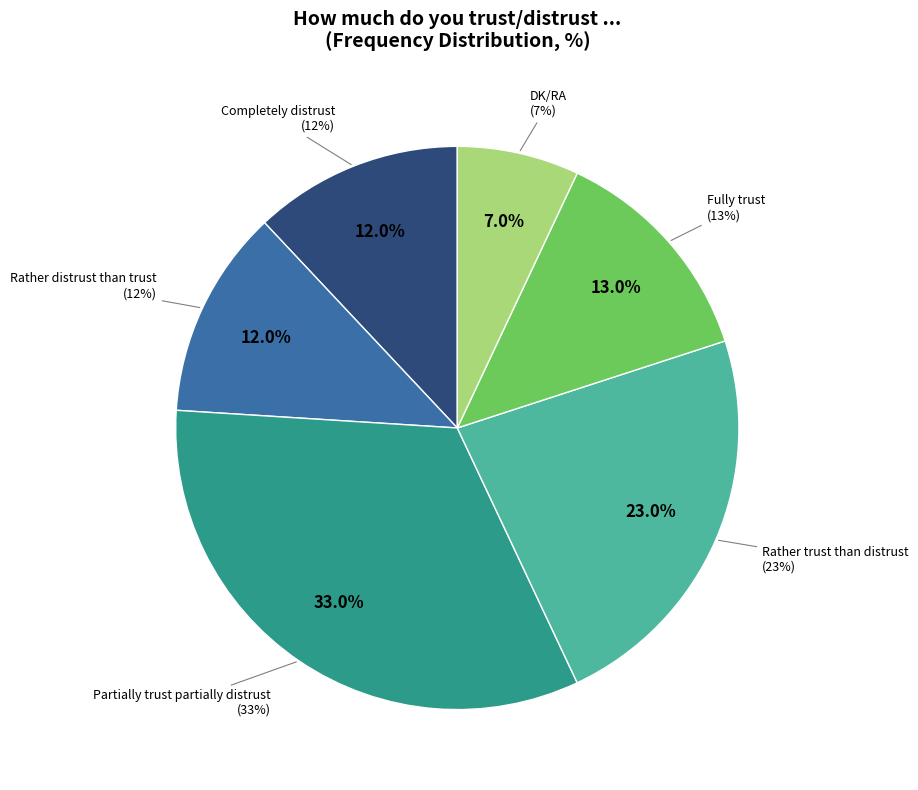

Count the number of slices in the pie.

6